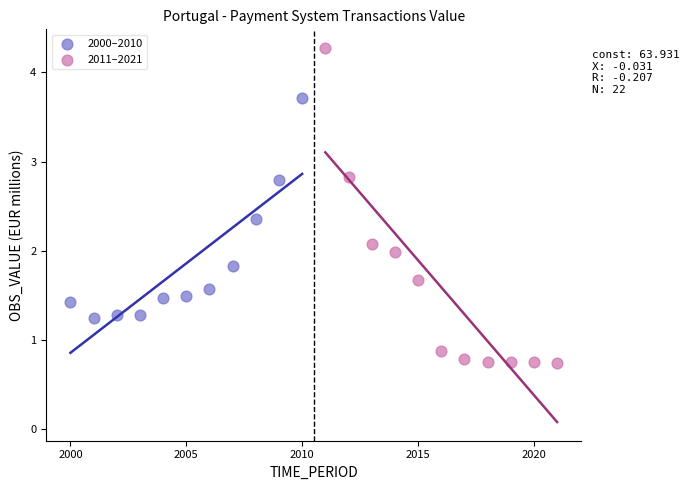

Which series contains the lowest Y value?

2011–2021